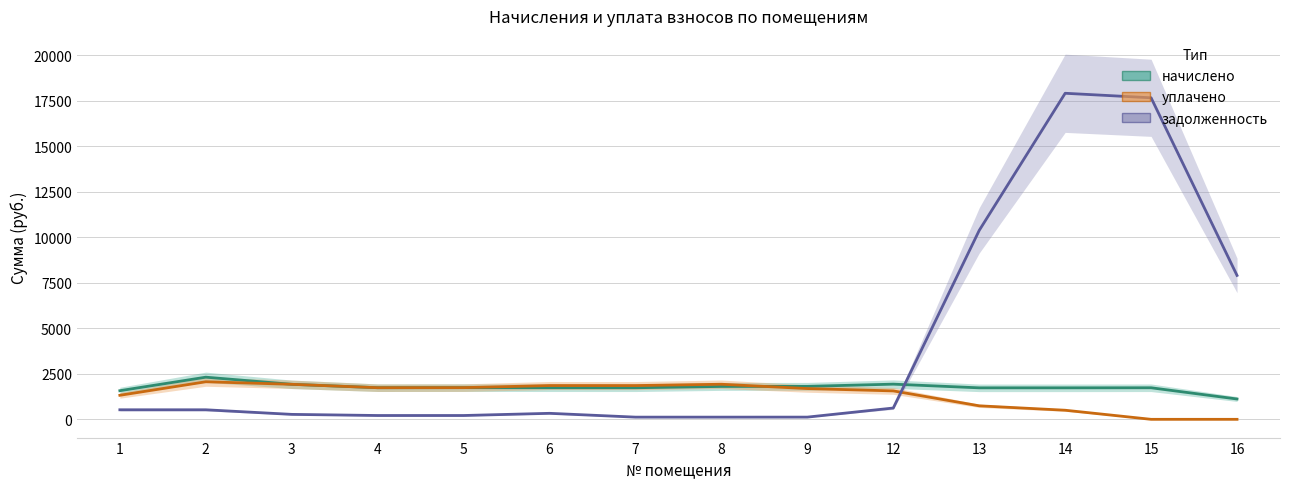

How many distinct data groups are displayed?

3